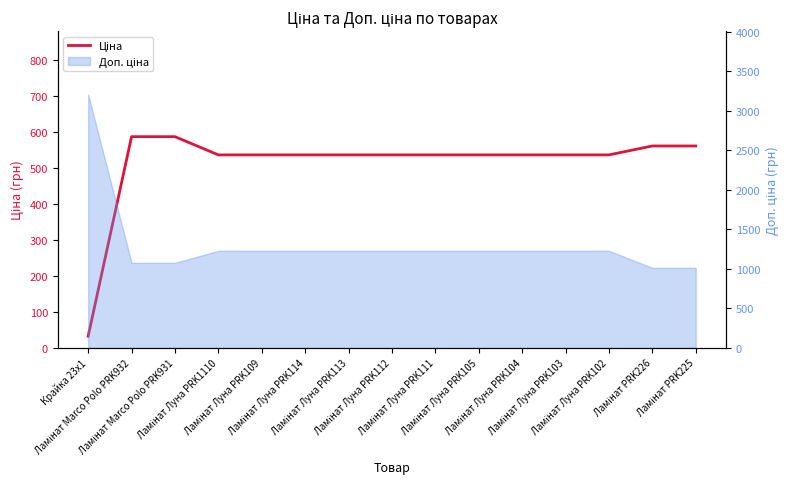

Does the chart have visible grid lines?

No